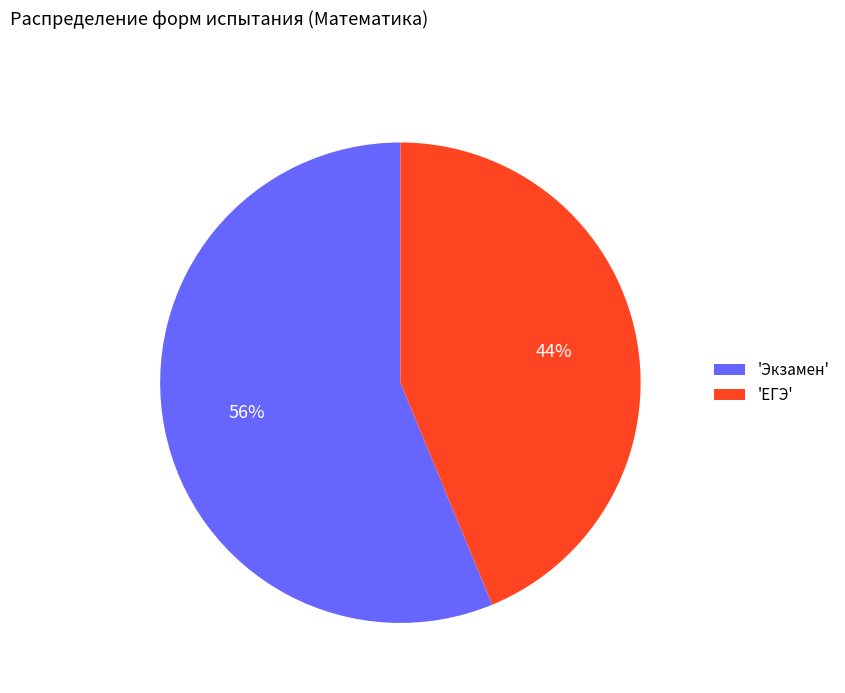

Do 'ЕГЭ' and 'Экзамен' together represent more than half of the pie?

Yes